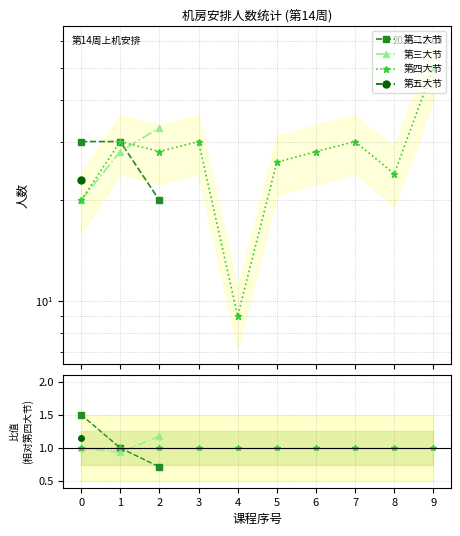

List the labels in order of 第五大节 value, largest first.

0, 1, 2, 3, 4, 5, 6, 7, 8, 9